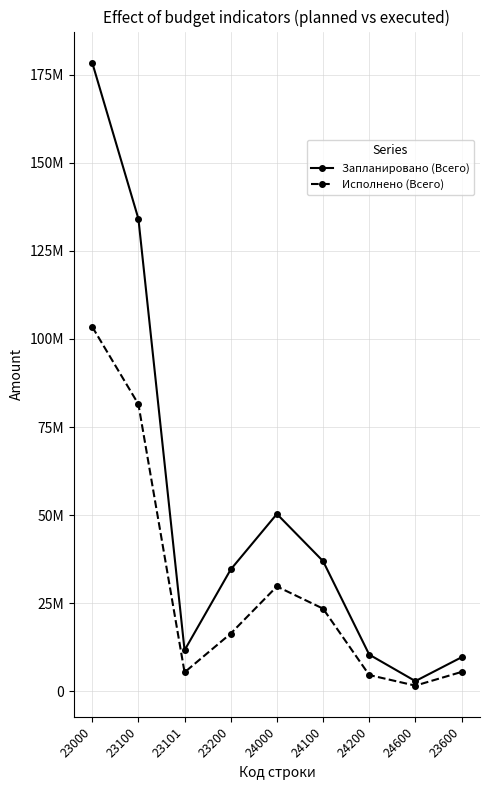

Where does the Исполнено (Всего) series first go above 16413506?

23000